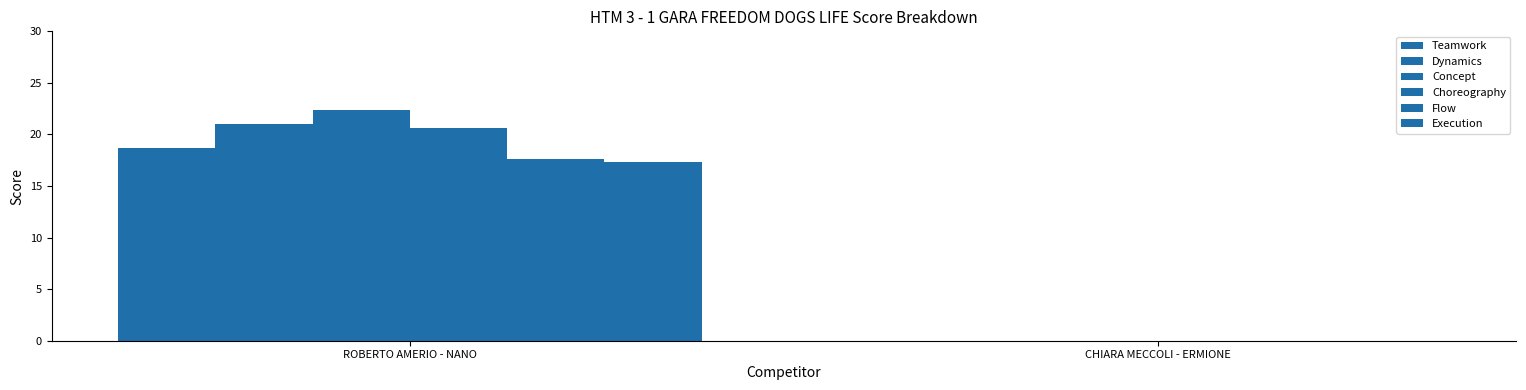

How many values in Flow are above zero?

1